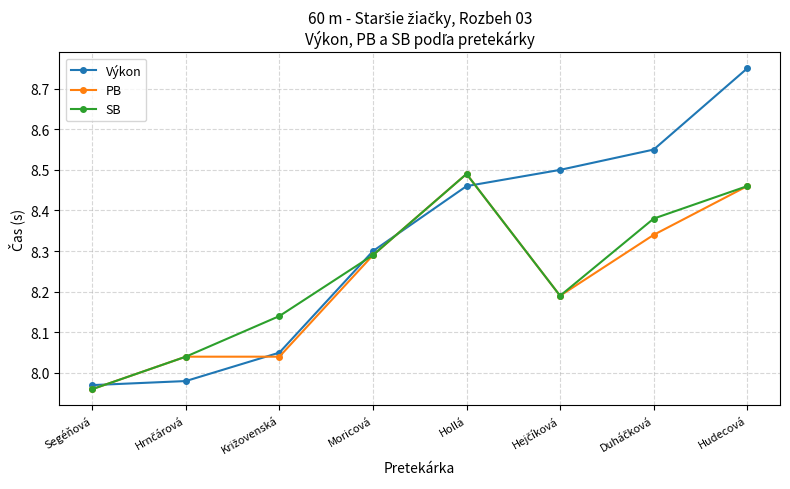

True or false: Výkon has a value of 3.0 at Hollá.

False